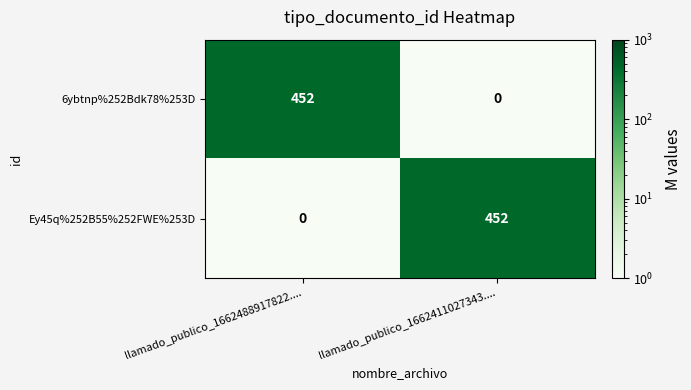

At which label does Ey45q%252B55%252FWE%253D reach its peak?

llamado_publico_1662411027343....